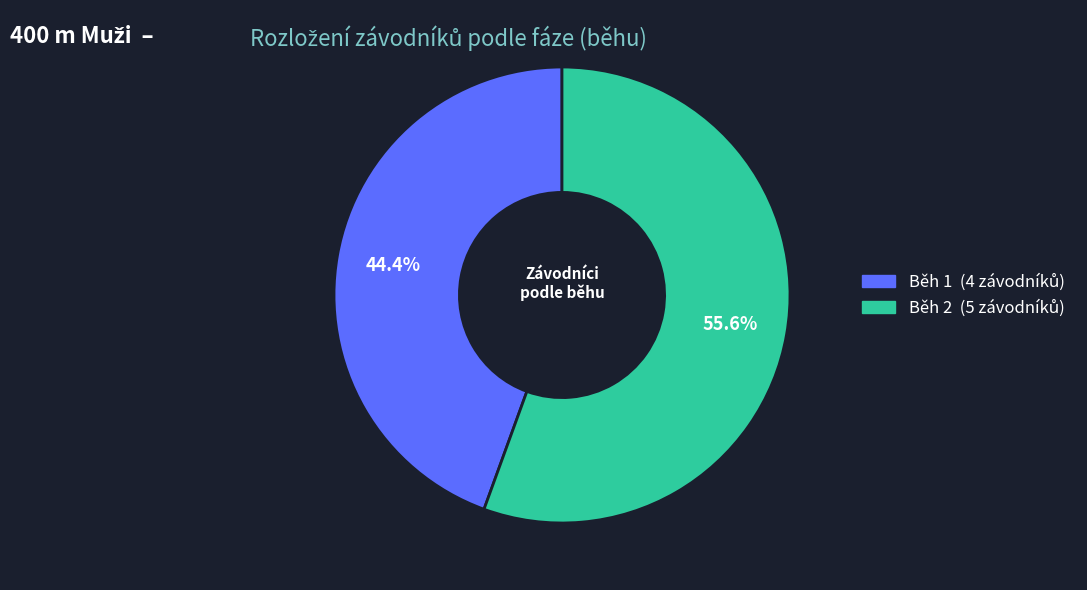

What portion of the pie excludes Běh 1?

55.6%